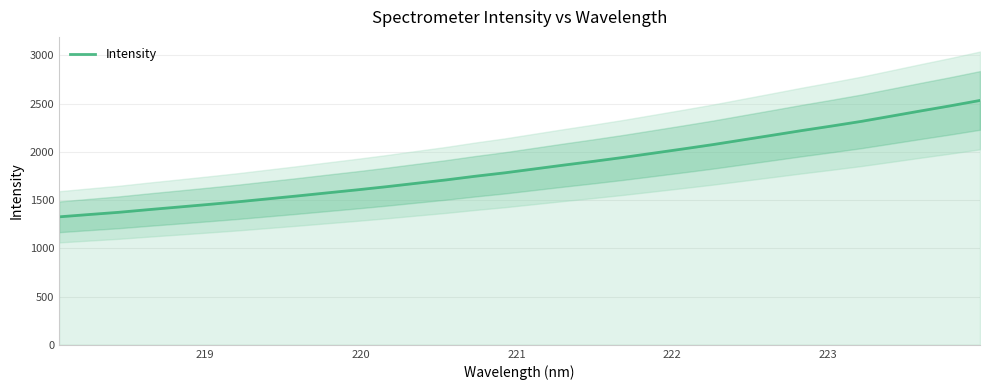

True or false: the data shows 489.6 at 223.

False